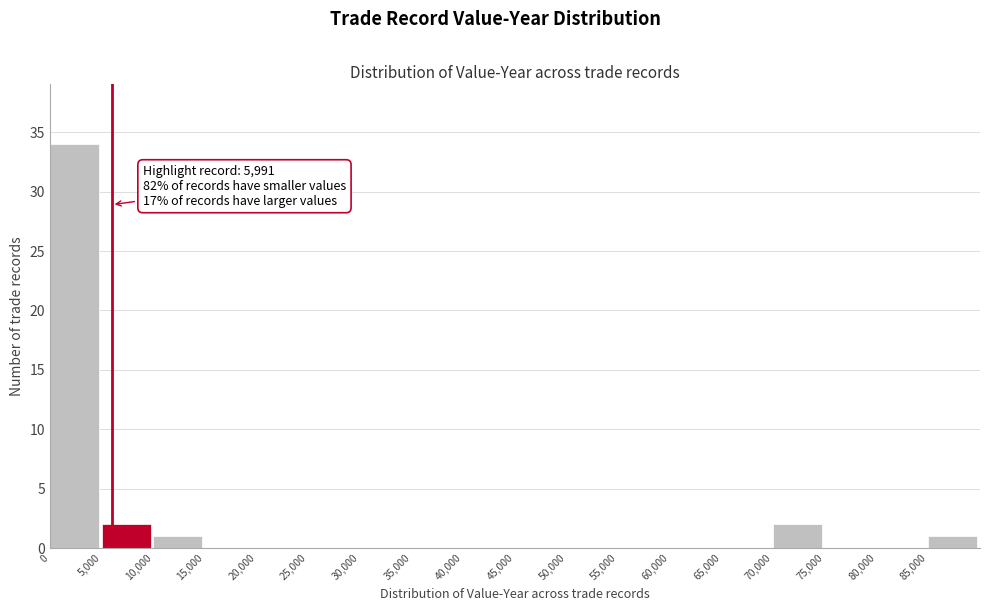

Over which range of the x-axis is the bar tallest?

0 to 5000